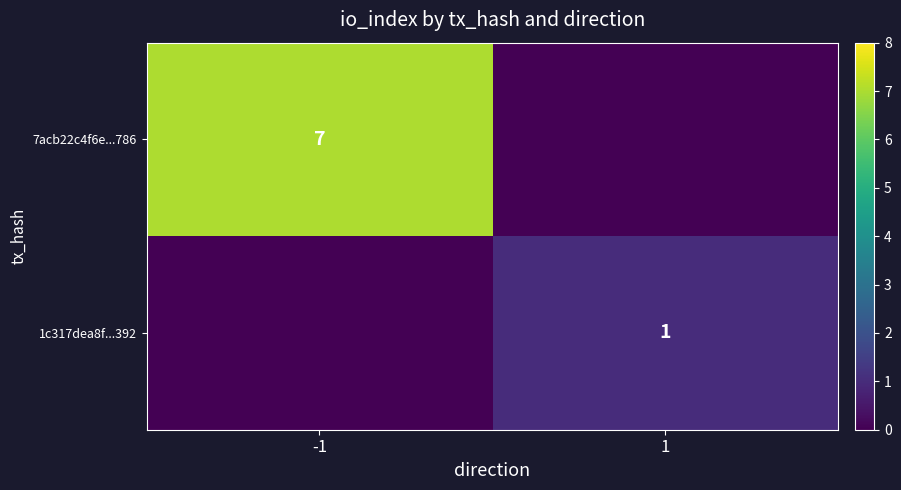

The value of 7acb22c4f6e...786 at -1 is 7. True or false?

True